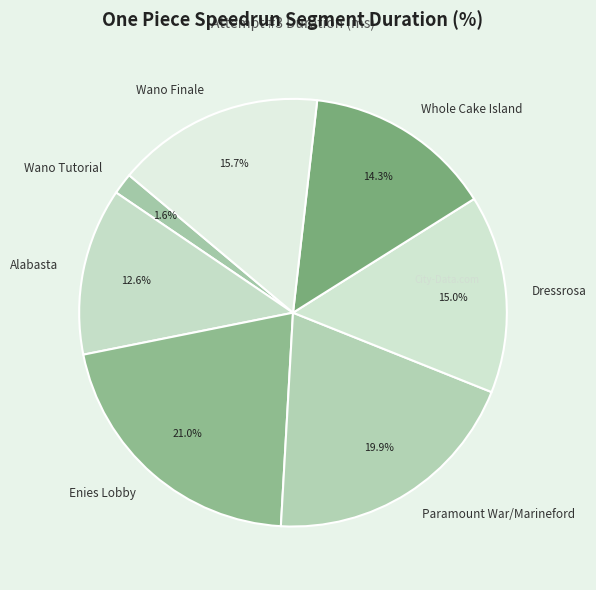

Does any single category account for the majority?

No